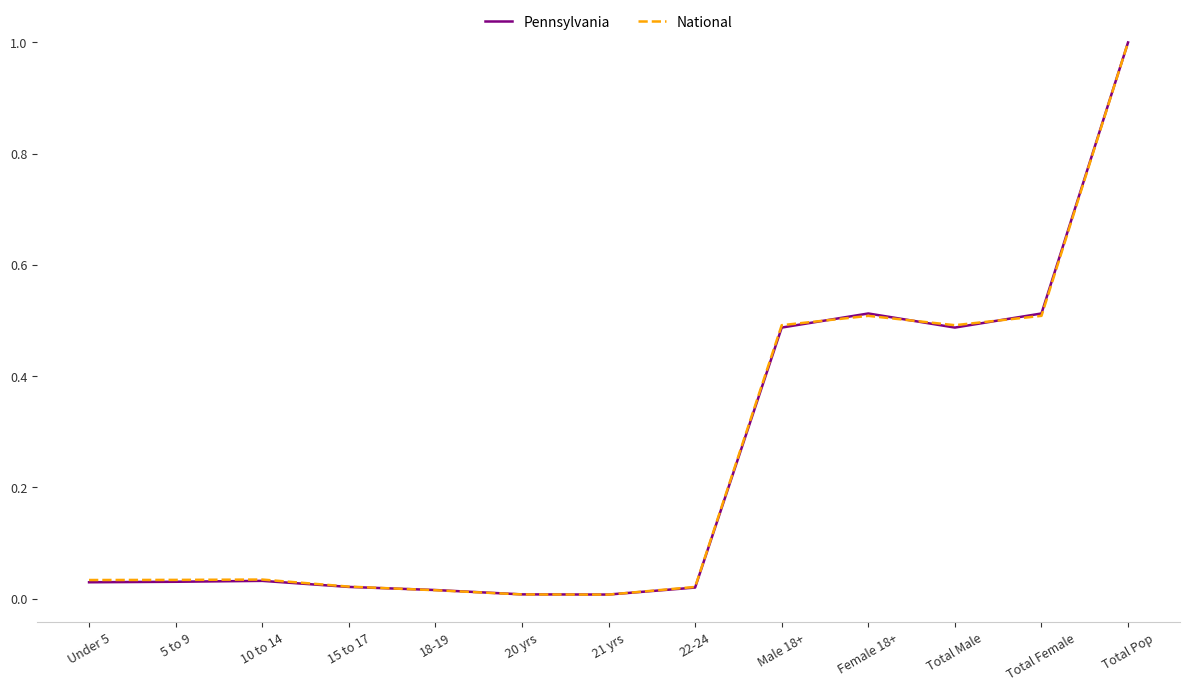

The value of Pennsylvania at 10 to 14 is 0.0. True or false?

True